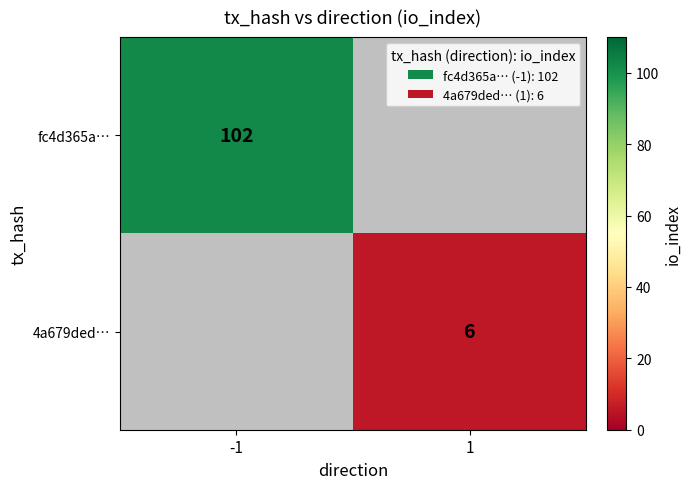

Count the number of data series in this chart.

2